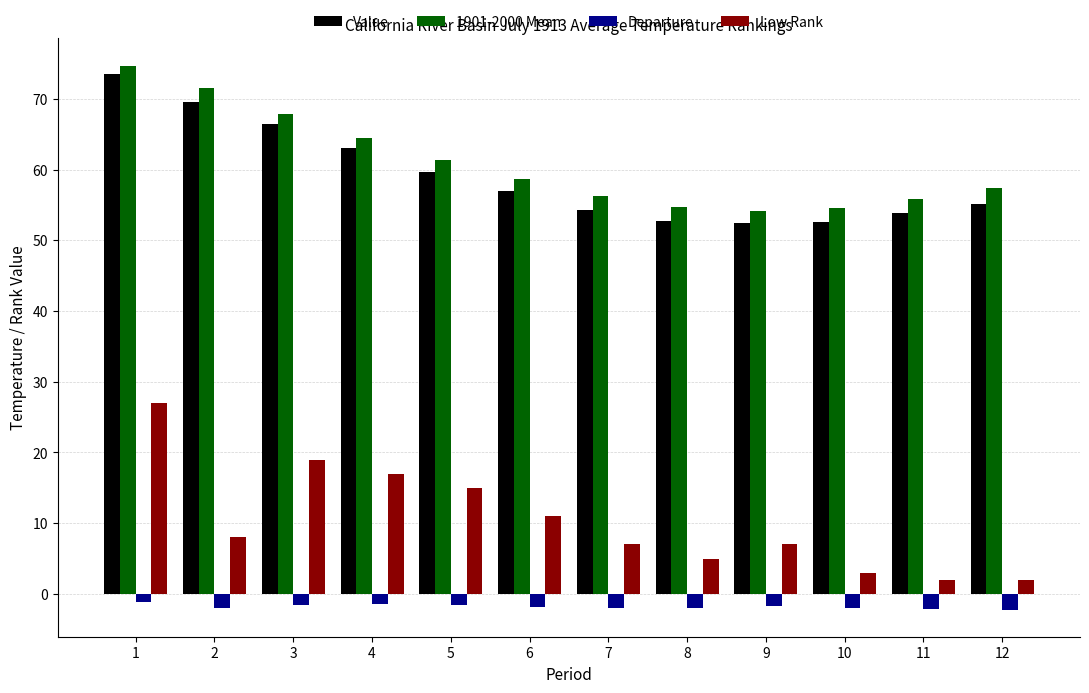

Between 4 and 9, which series saw the biggest shift?

Value